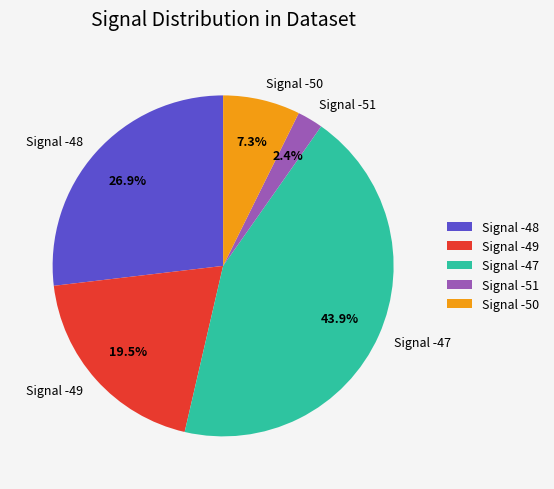

Which slice is the largest?

Signal -47